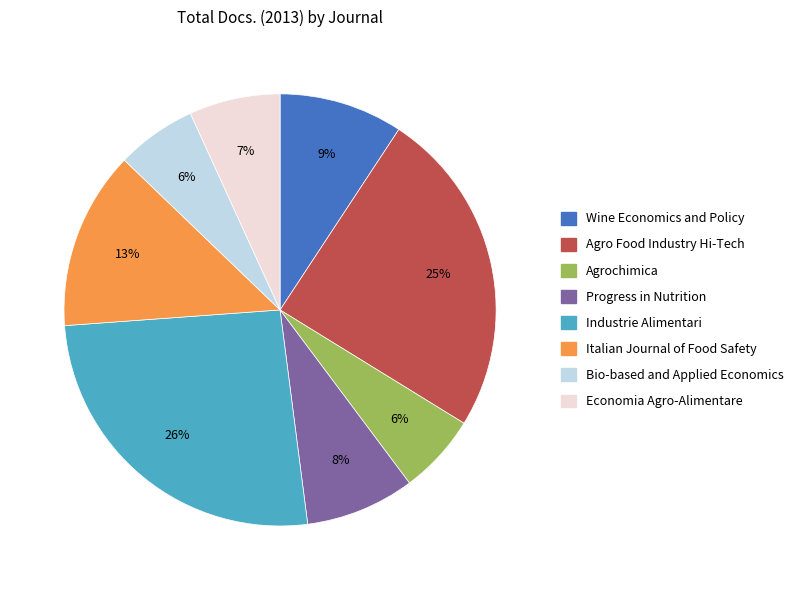

How many slices are in this pie chart?

8